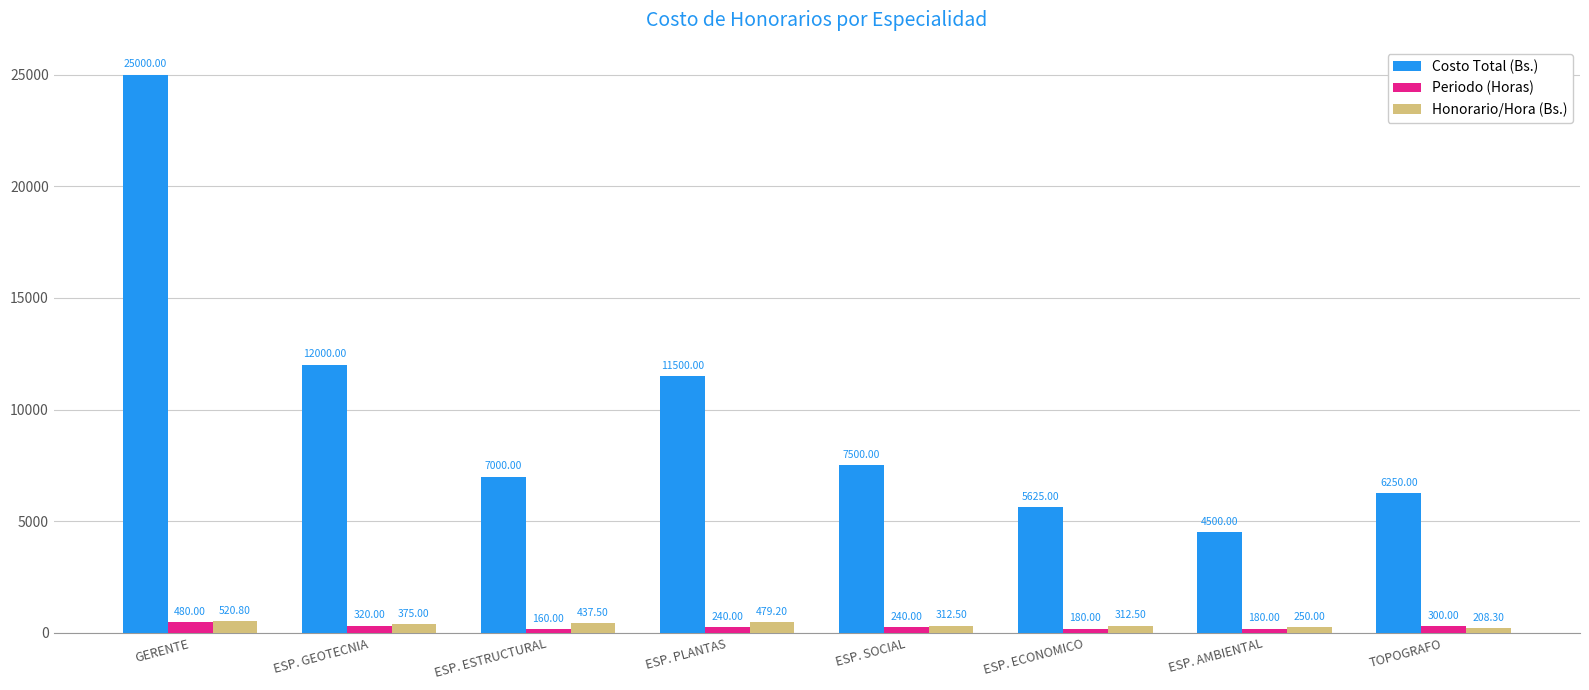

What is the sum of all Honorario/Hora (Bs.) values?

2895.8